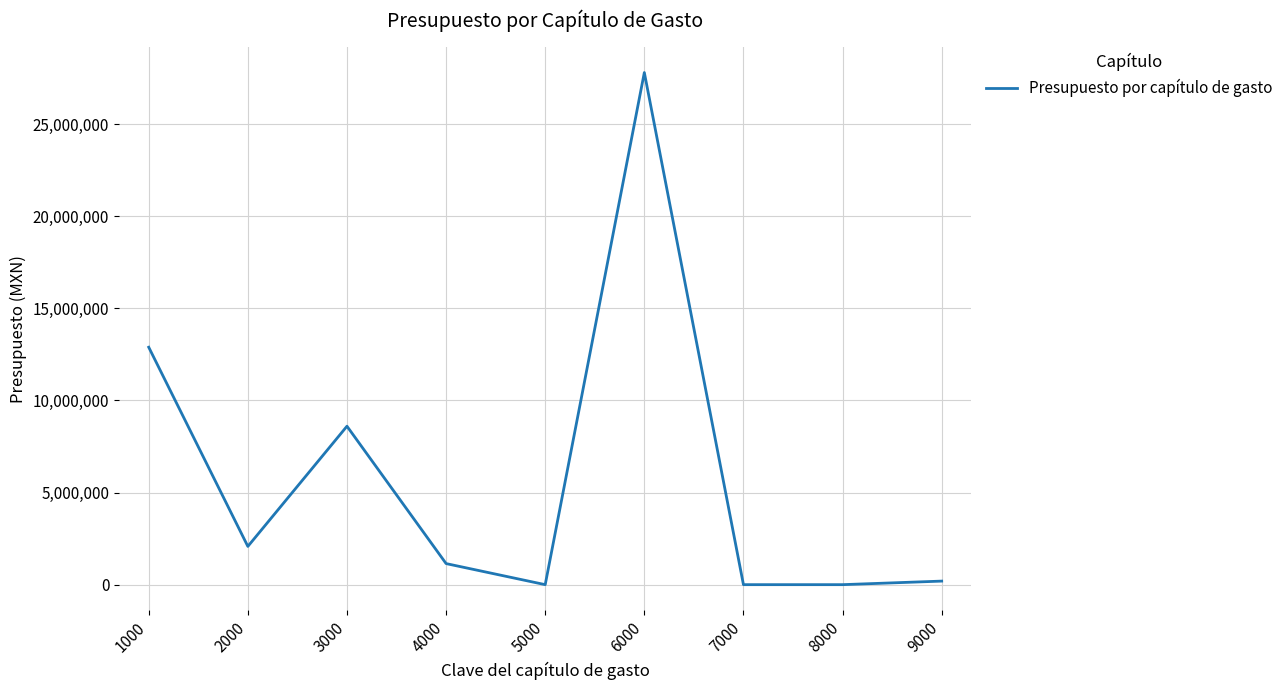

What is the average value?

5854849.7